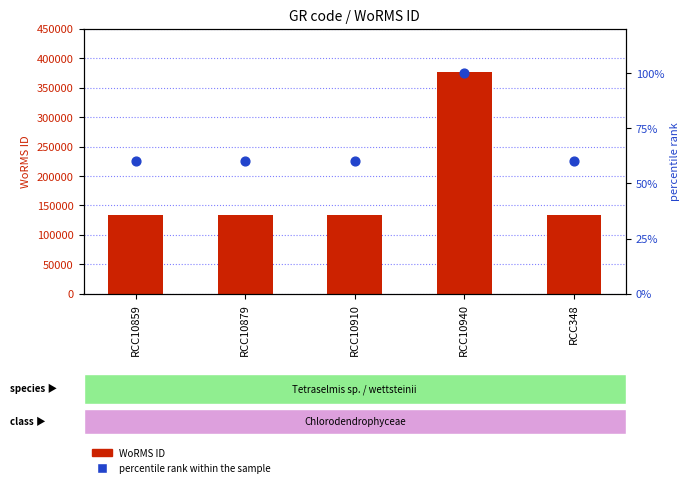

Is the value of WoRMS ID at RCC10859 greater than the value of percentile rank within the sample at RCC348?

Yes